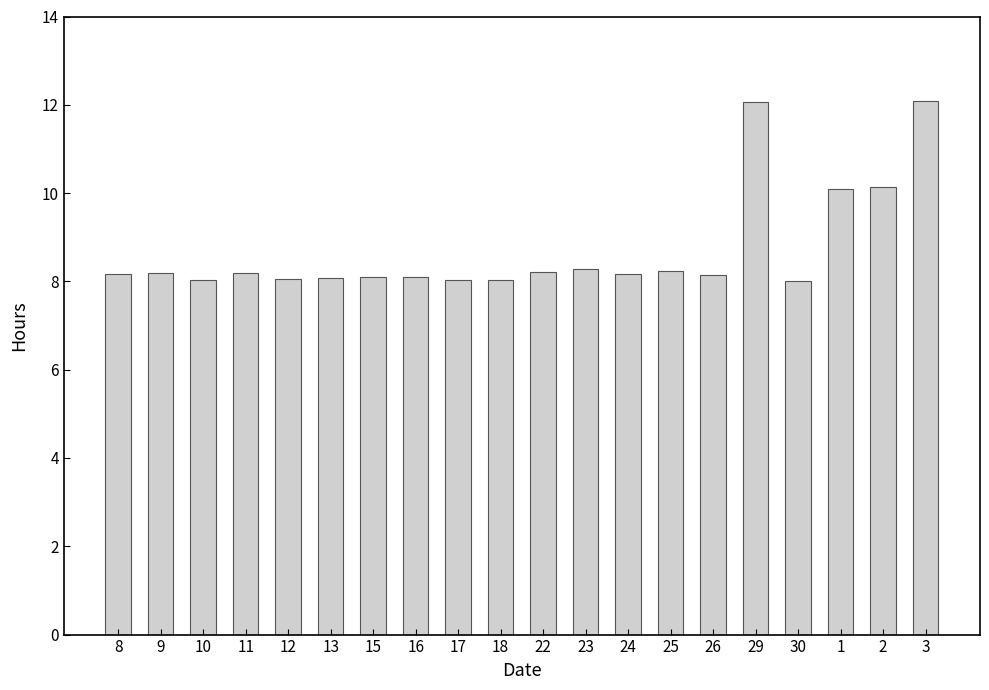

The chart shows a value of 2.7 at 25. True or false?

False